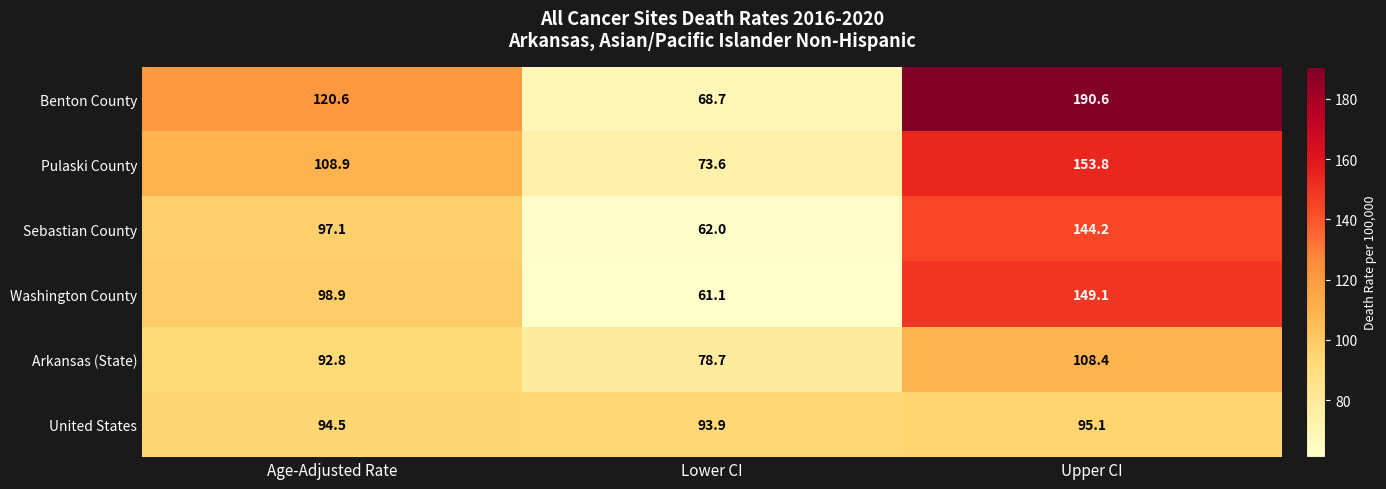

List the series in order of their peak value, highest first.

Benton County, Pulaski County, Washington County, Sebastian County, Arkansas (State), United States